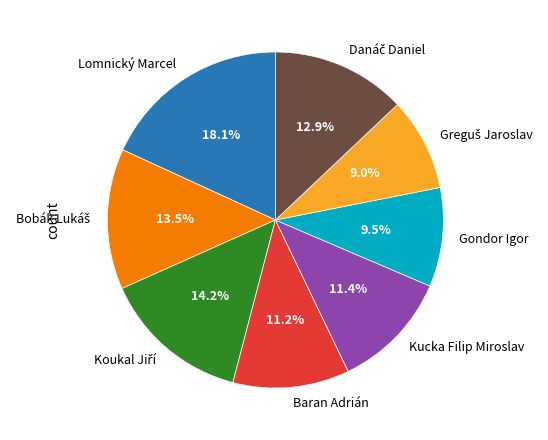

To the nearest percent, what is the average slice percentage?

12%